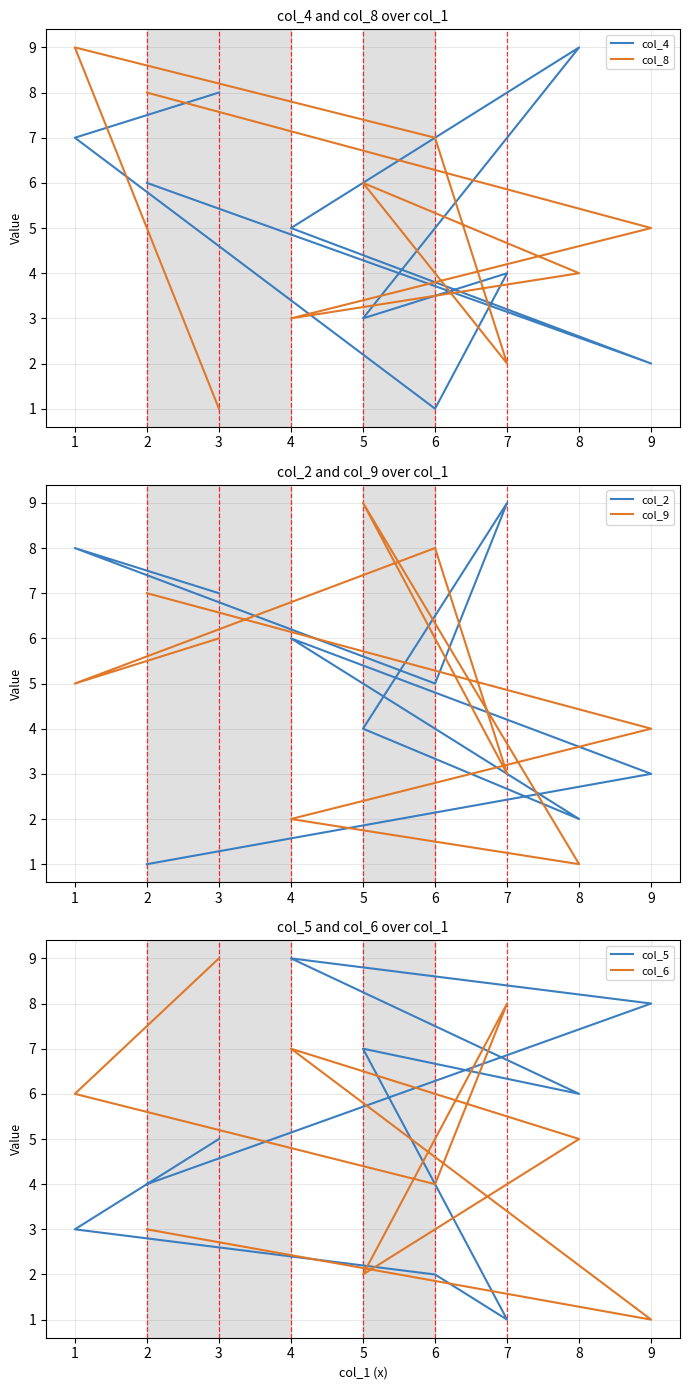

Which series has the largest total across all categories?

col_4